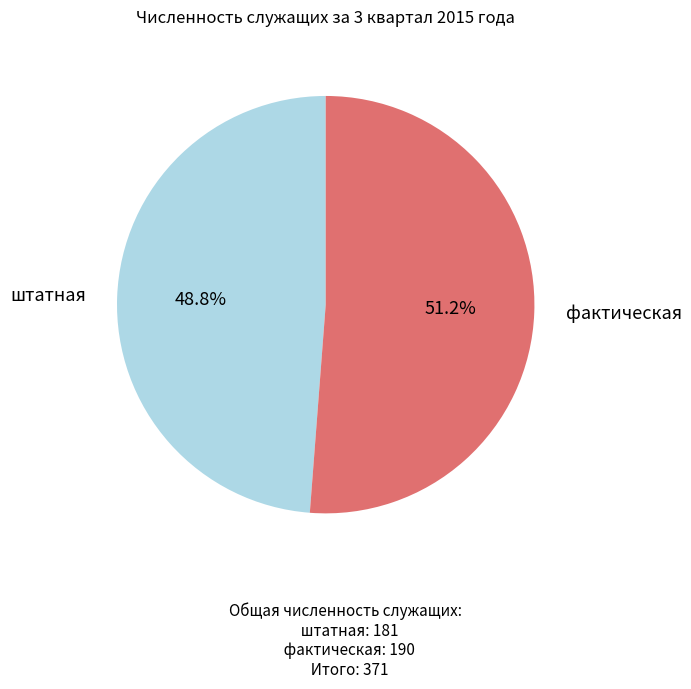

What is the ratio of the value at штатная to the value at фактическая?

1.0